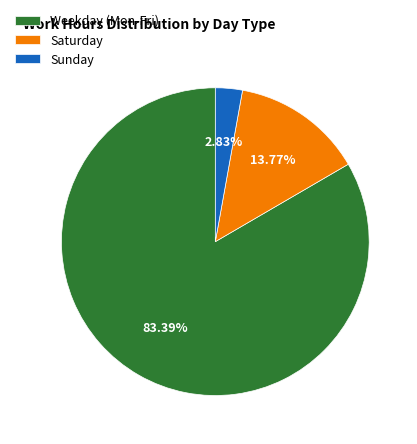

Between Sunday and Weekday (Mon-Fri), which is larger?

Weekday (Mon-Fri)